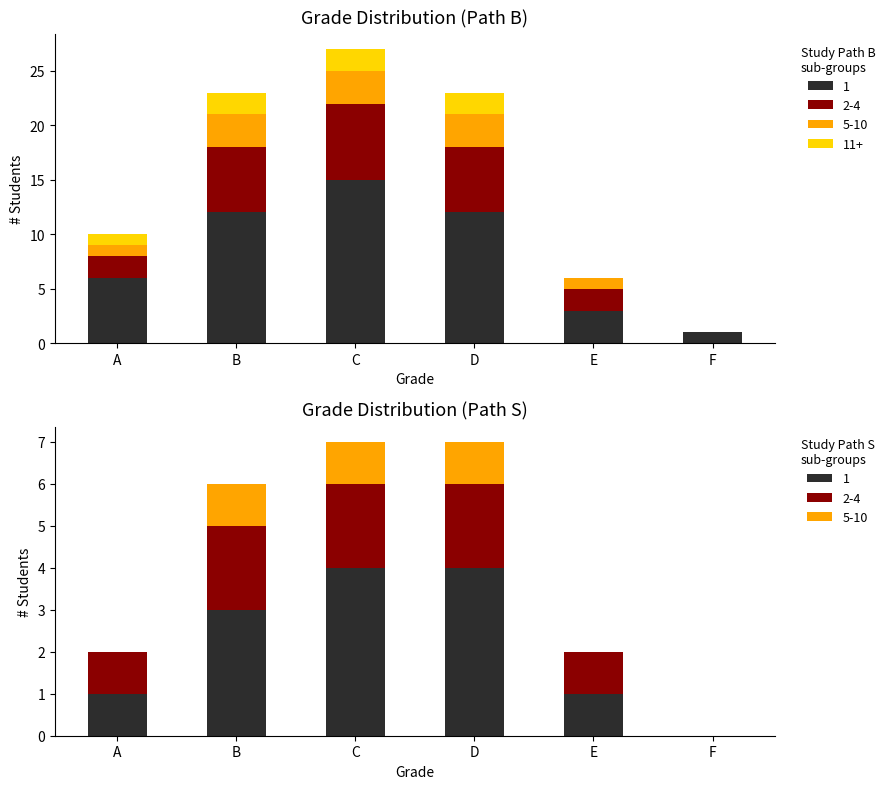

At which label does C first exceed 1?

B